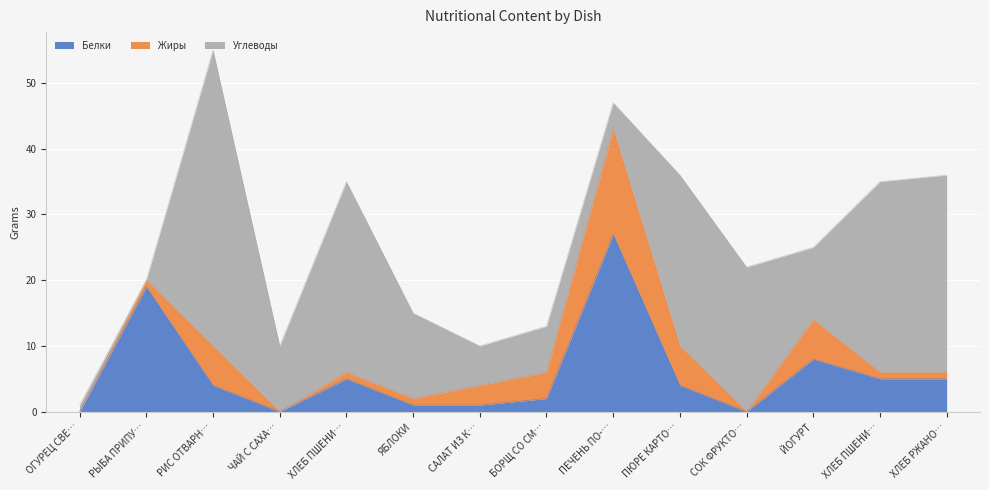

Reading right to left, list all the values displayed in this chart.

Белки: ХЛЕБ РЖАНОЙ=5	ХЛЕБ ПШЕНИЧНЫЙ 2=5	ЙОГУРТ=8	СОК ФРУКТОВЫЙ=0	ПЮРЕ КАРТОФЕЛЬНОЕ=4	ПЕЧЕНЬ ПО-СТРОГАНОВСКИ=27	БОРЩ СО СМЕТАНОЙ=2	САЛАТ ИЗ КАПУСТЫ=1	ЯБЛОКИ=1	ХЛЕБ ПШЕНИЧНЫЙ=5	ЧАЙ С САХАРОМ=0	РИС ОТВАРНОЙ=4	РЫБА ПРИПУЩЕННАЯ=19	ОГУРЕЦ СВЕЖИЙ=0
Жиры: ХЛЕБ РЖАНОЙ=1	ХЛЕБ ПШЕНИЧНЫЙ 2=1	ЙОГУРТ=6	СОК ФРУКТОВЫЙ=0	ПЮРЕ КАРТОФЕЛЬНОЕ=6	ПЕЧЕНЬ ПО-СТРОГАНОВСКИ=16	БОРЩ СО СМЕТАНОЙ=4	САЛАТ ИЗ КАПУСТЫ=3	ЯБЛОКИ=1	ХЛЕБ ПШЕНИЧНЫЙ=1	ЧАЙ С САХАРОМ=0	РИС ОТВАРНОЙ=6	РЫБА ПРИПУЩЕННАЯ=1	ОГУРЕЦ СВЕЖИЙ=0
Углеводы: ХЛЕБ РЖАНОЙ=30	ХЛЕБ ПШЕНИЧНЫЙ 2=29	ЙОГУРТ=11	СОК ФРУКТОВЫЙ=22	ПЮРЕ КАРТОФЕЛЬНОЕ=26	ПЕЧЕНЬ ПО-СТРОГАНОВСКИ=4	БОРЩ СО СМЕТАНОЙ=7	САЛАТ ИЗ КАПУСТЫ=6	ЯБЛОКИ=13	ХЛЕБ ПШЕНИЧНЫЙ=29	ЧАЙ С САХАРОМ=10	РИС ОТВАРНОЙ=45	РЫБА ПРИПУЩЕННАЯ=0	ОГУРЕЦ СВЕЖИЙ=1